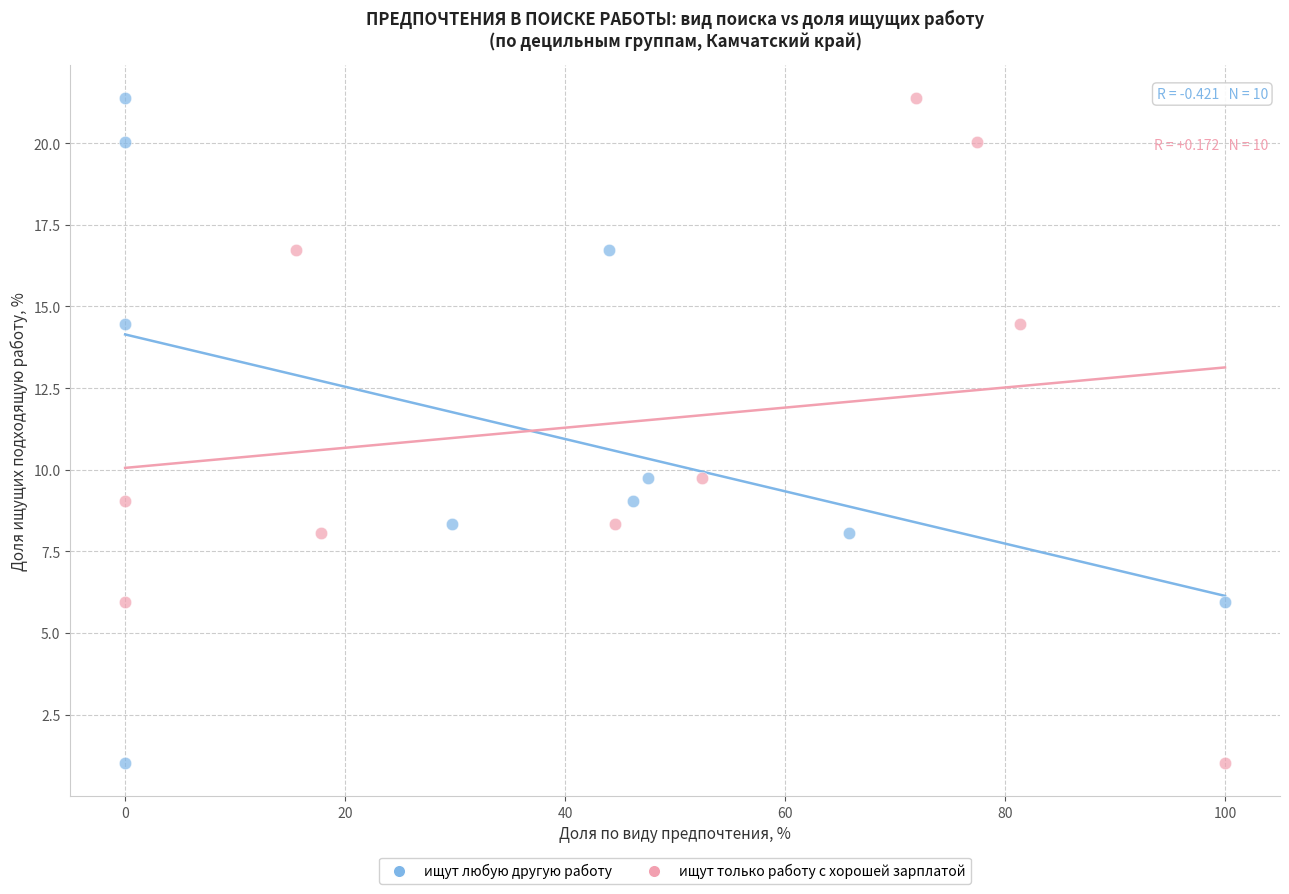

What are all the series names shown in the legend?

ищут любую другую работу, ищут только работу с хорошей зарплатой